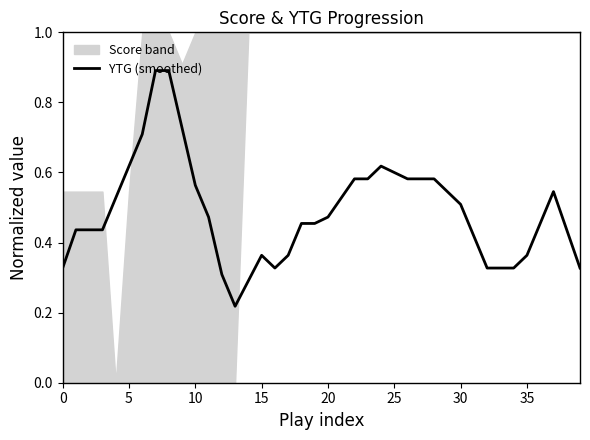

What is the highest value of the YTG (smoothed) series?

0.9